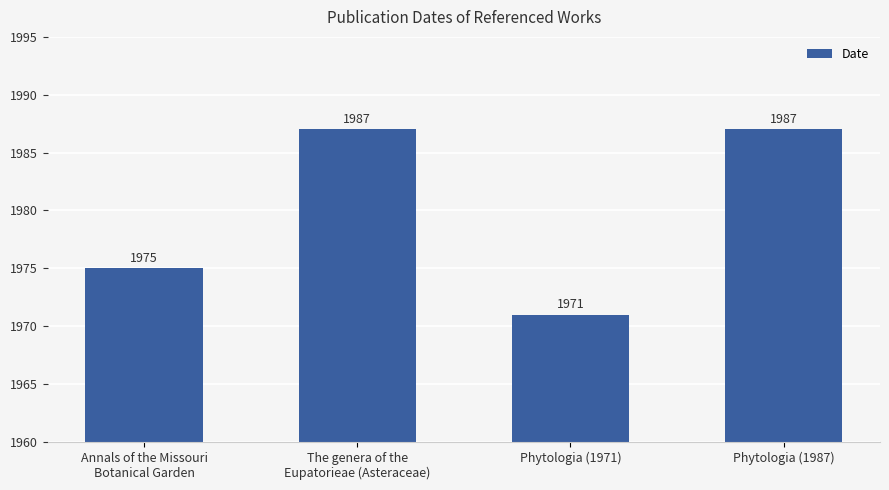

Between Phytologia (1971) and Phytologia (1987), which is larger?

Phytologia (1987)